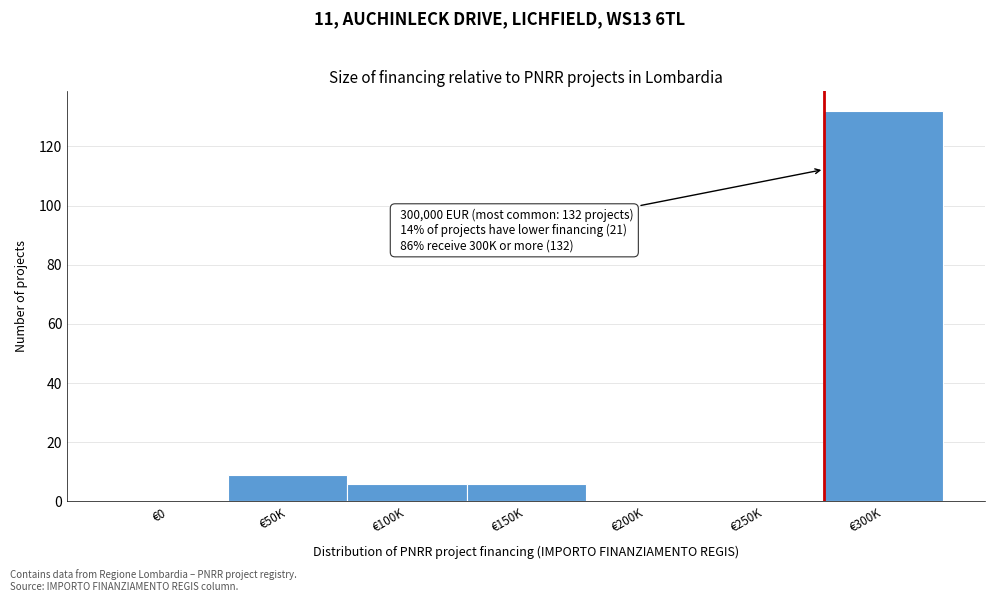

Reading left to right, transcribe all the data shown in this chart.

€0=0	€50K=9	€100K=6	€150K=6	€200K=0	€250K=0	€300K=132